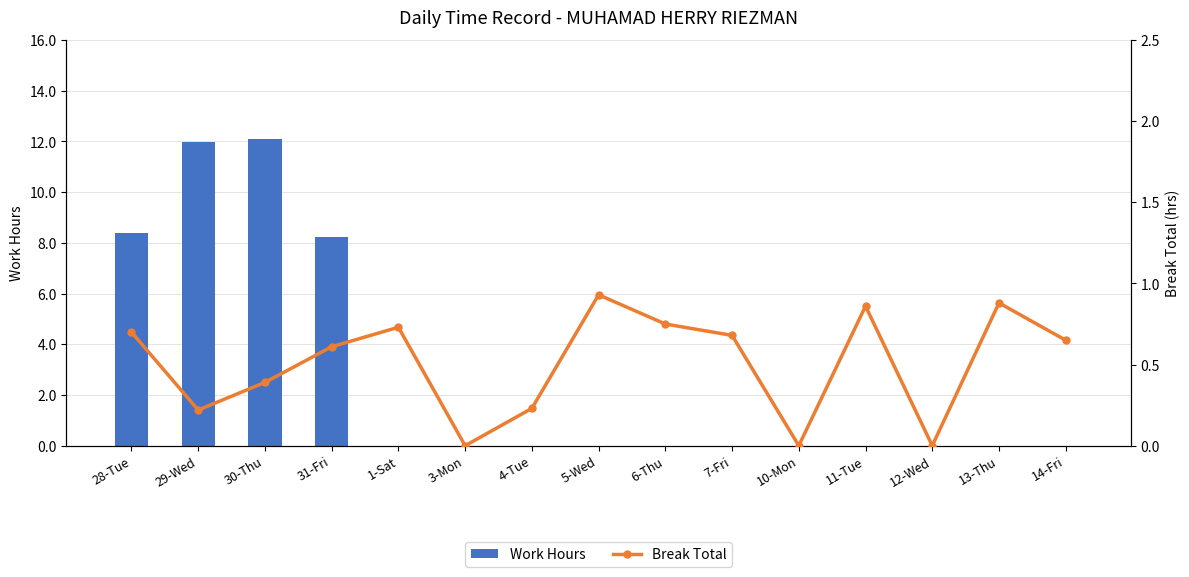

What is the value of the Break Total bar at the 5th from the left?

0.7